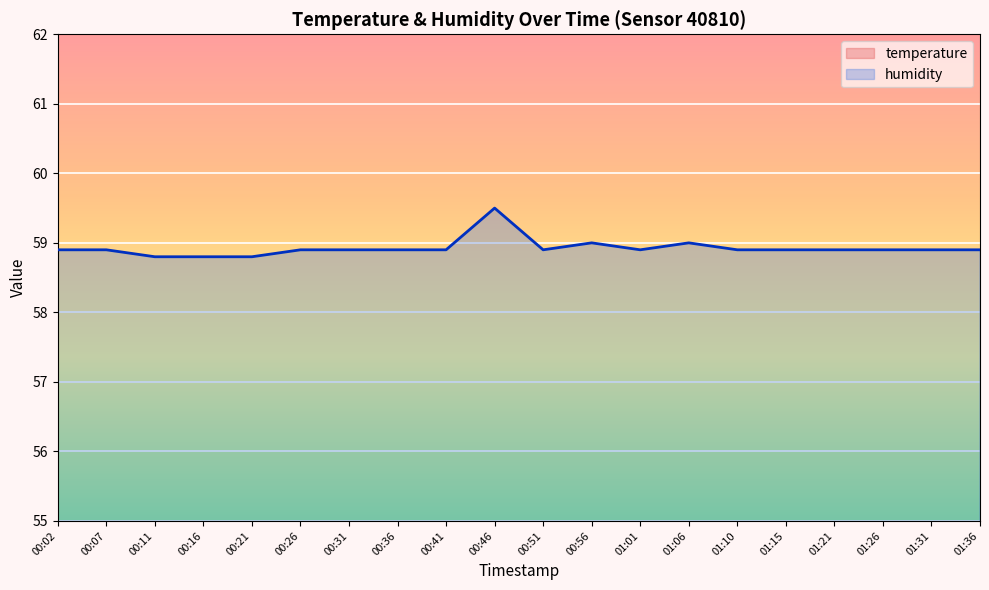

Is it true that the value at 00:26 is 58.9?

True